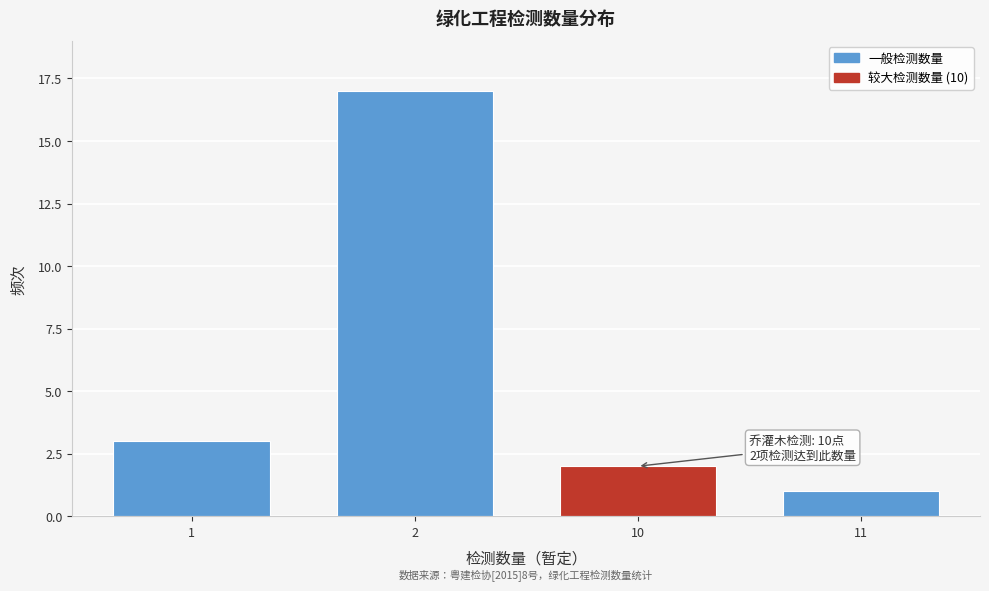

Reading right to left, list all the values displayed in this chart.

11=1	10=2	2=17	1=3